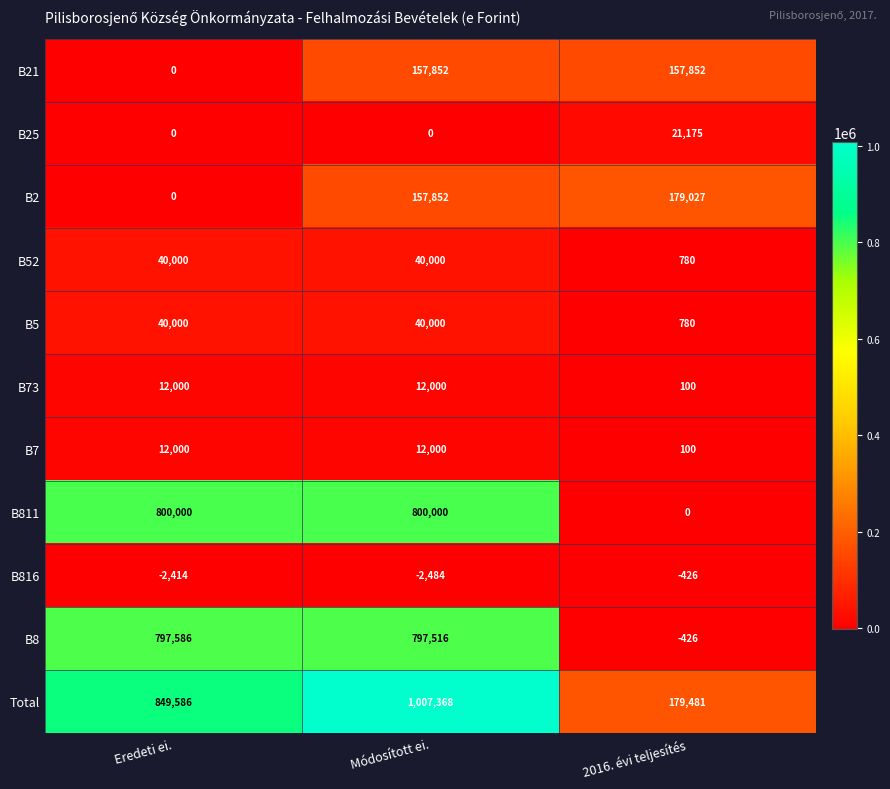

Count the B5 values in the range 780 to 40000.

3